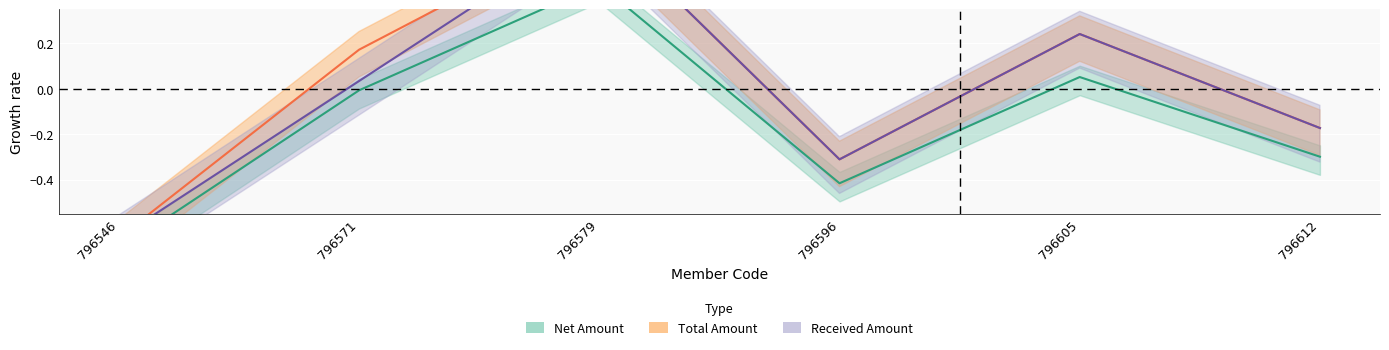

At which category does Net Amount reach its first local valley?

796596